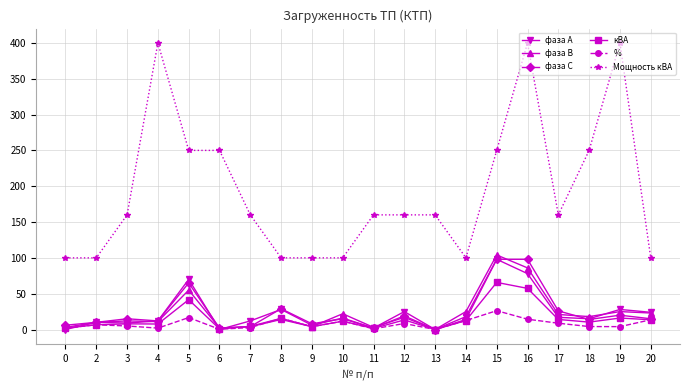

What is the difference between the фаза С values at 6 and 8?

27.0